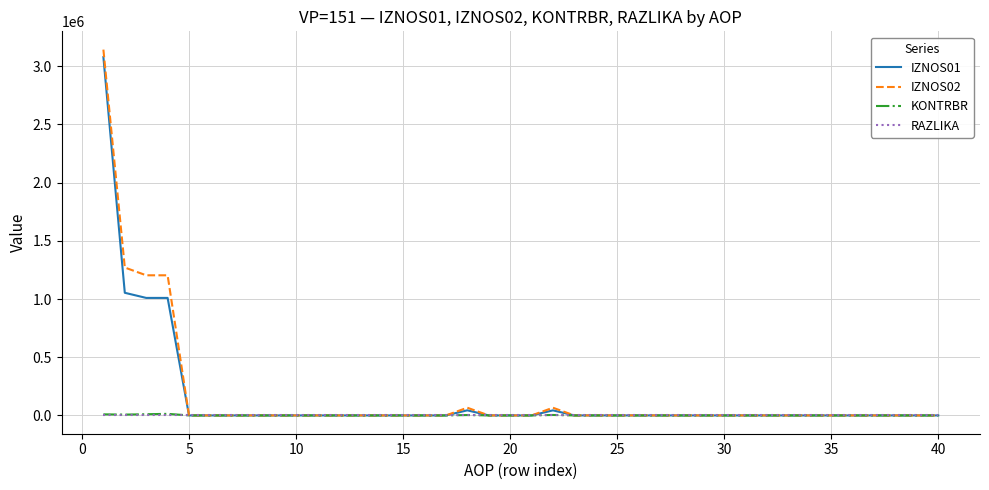

Which series has the widest spread of values?

IZNOS02